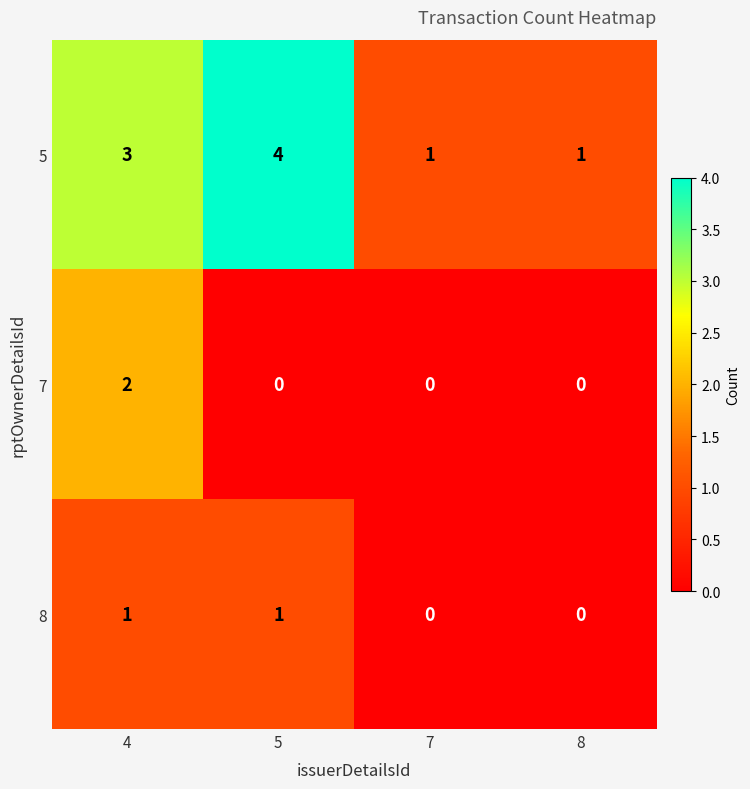

Rank the series by their maximum value, from highest to lowest.

5, 7, 8